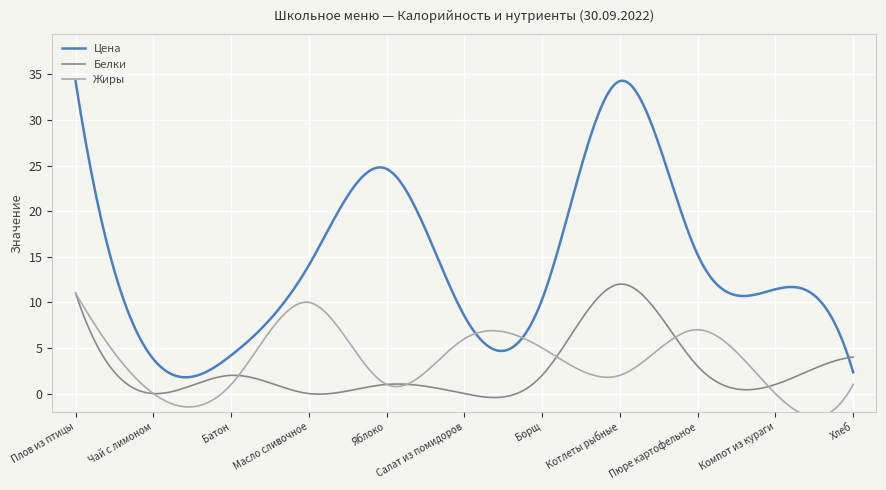

List the labels in order of Цена value, smallest first.

Хлеб, Чай с лимоном, Батон, Салат из помидоров, Борщ, Компот из кураги, Масло сливочное, Пюре картофельное, Яблоко, Плов из птицы, Котлеты рыбные